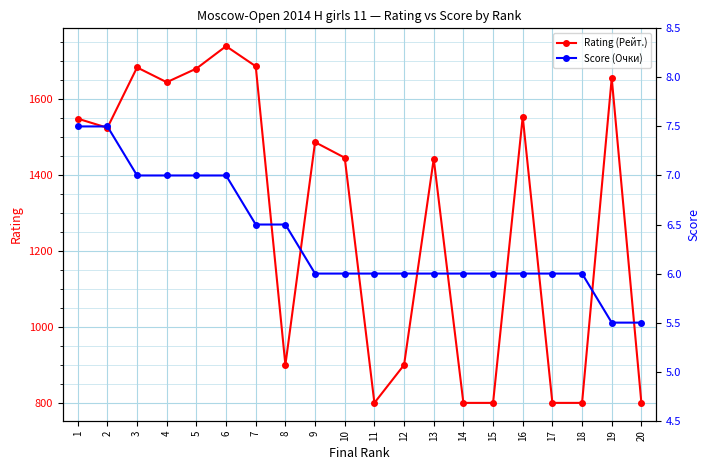

True or false: Score (Очки) and Rating (Рейт.) cross at least once.

False